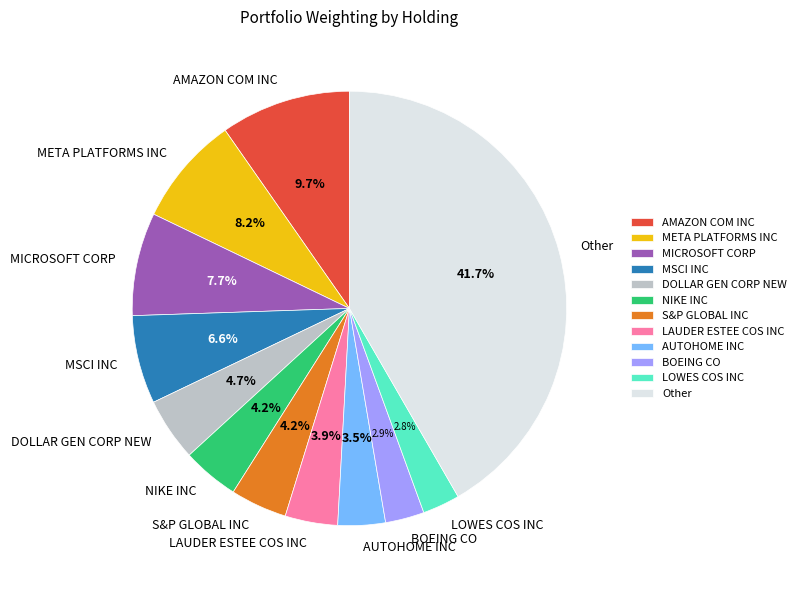

What portion of the pie excludes NIKE INC?

95.8%